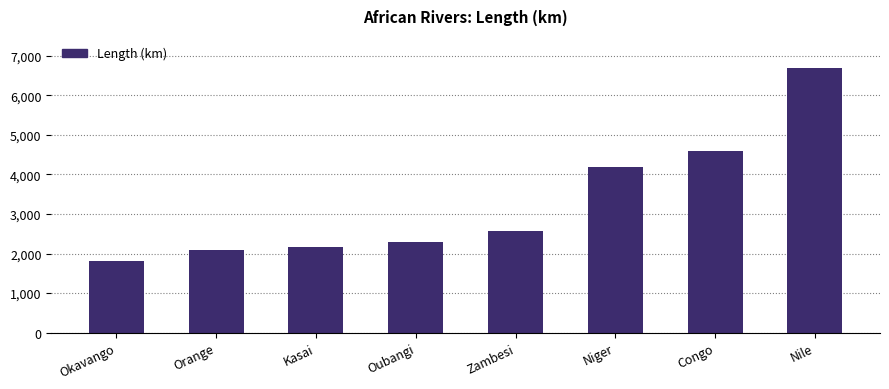

Reading left to right, what are all the values shown in this chart?

Okavango=1800	Orange=2092	Kasai=2153	Oubangi=2300	Zambesi=2575	Niger=4184	Congo=4600	Nile=6695